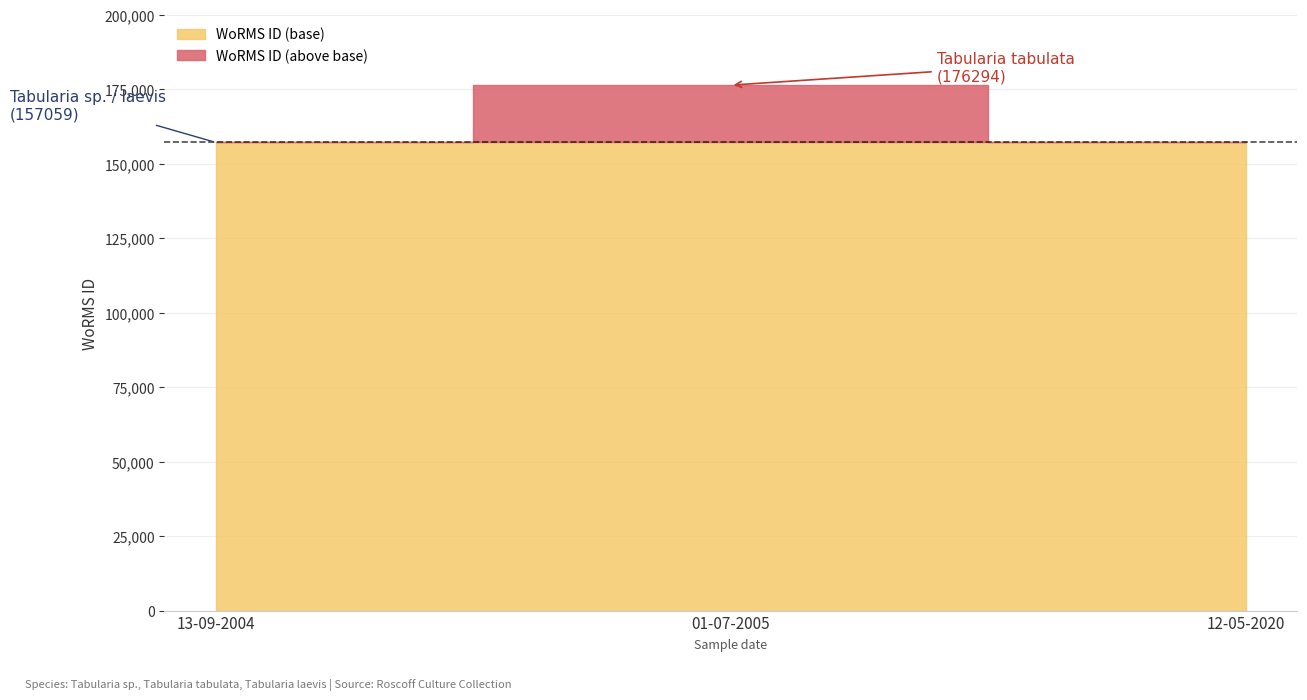

At which category does the chart reach its minimum across all series?

13-09-2004